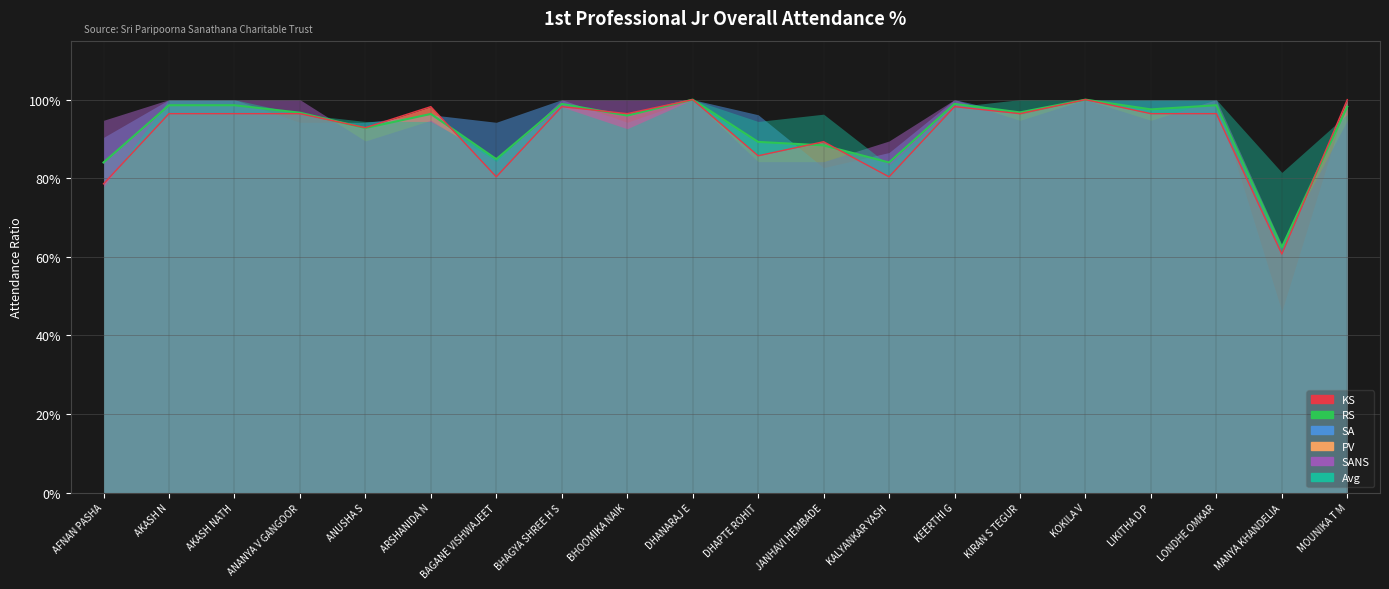

True or false: PV has a value of 0.5 at BHOOMIKA NAIK.

False